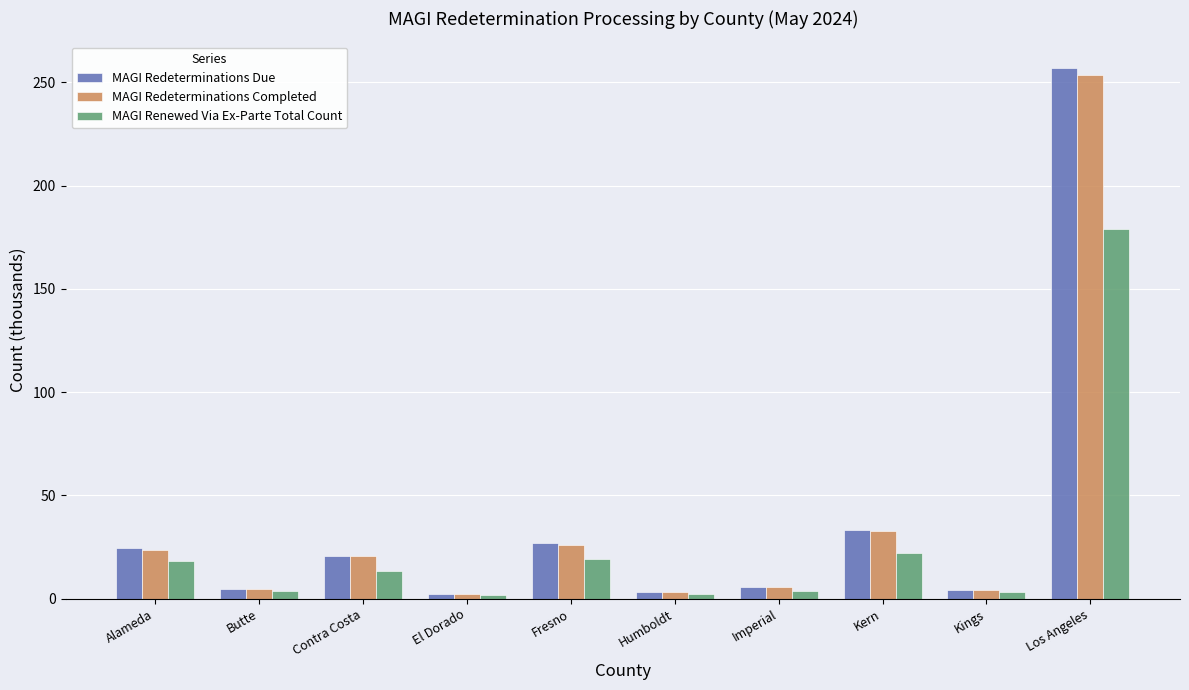

What is the label of the 1st bar from the left?

Alameda